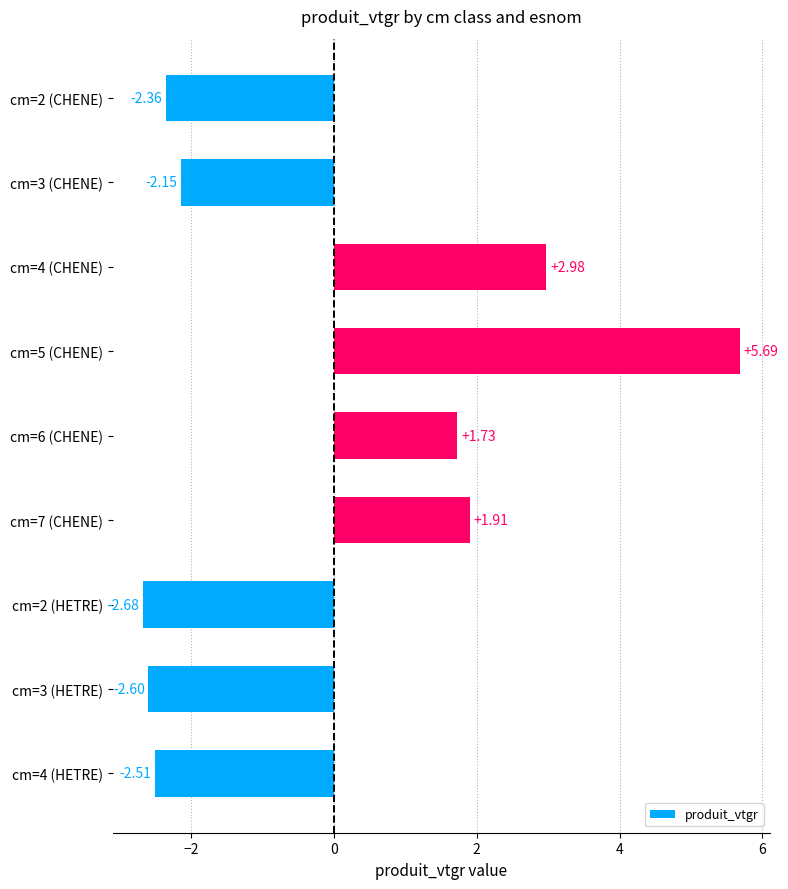

Which category has the highest value across all series?

cm=5 (CHENE)